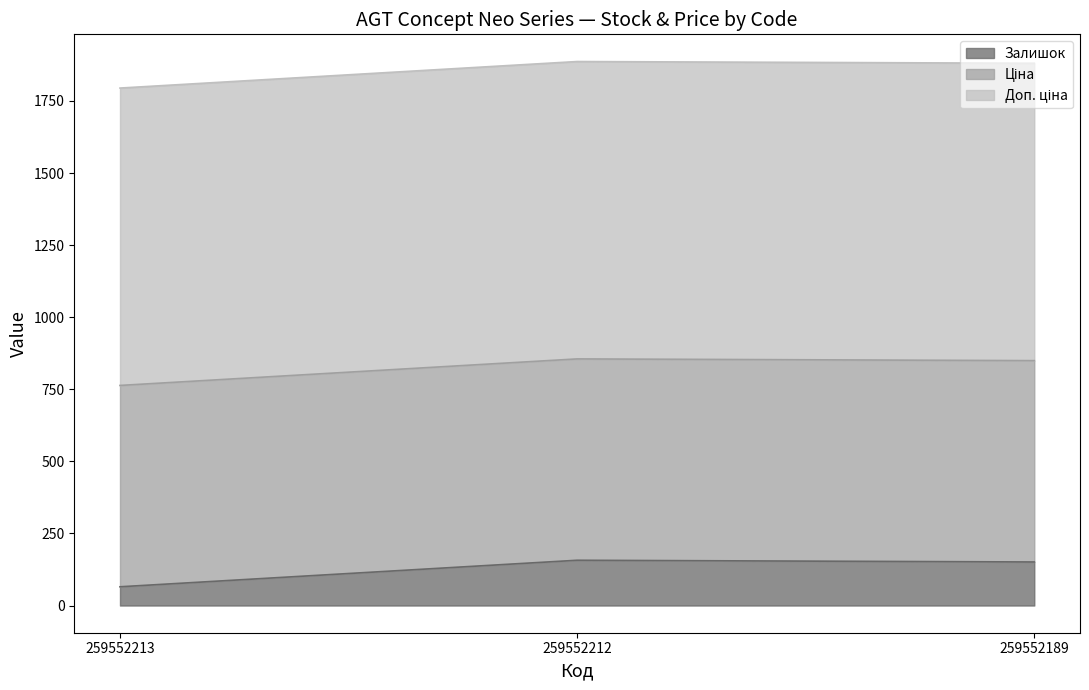

What is the sum of all Ціна values?

2094.8